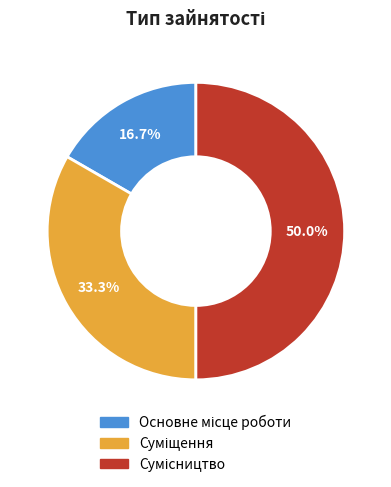

Does Основне місце роботи represent more than half of the total?

No